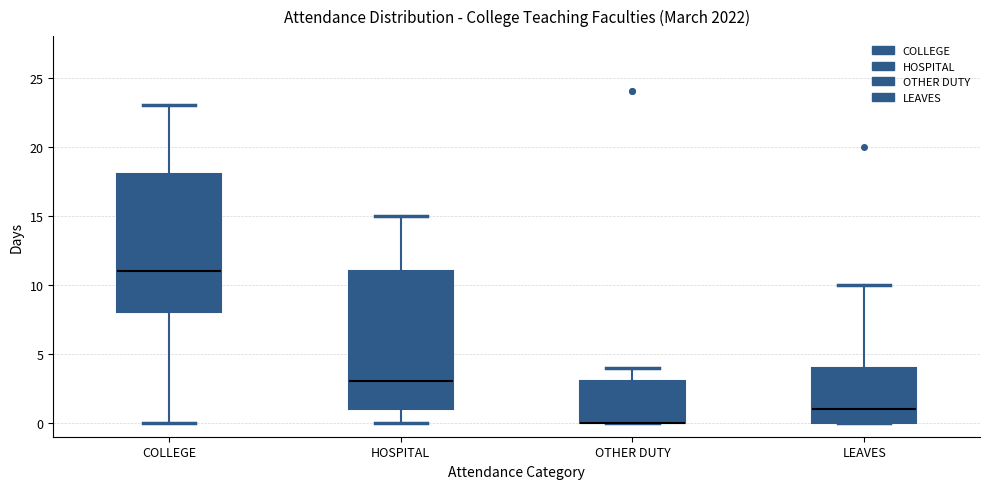

Where does the median line of the box for COLLEGE sit on the y-axis? The values are not printed on the chart, so give them approximately, as read against the axis.

11